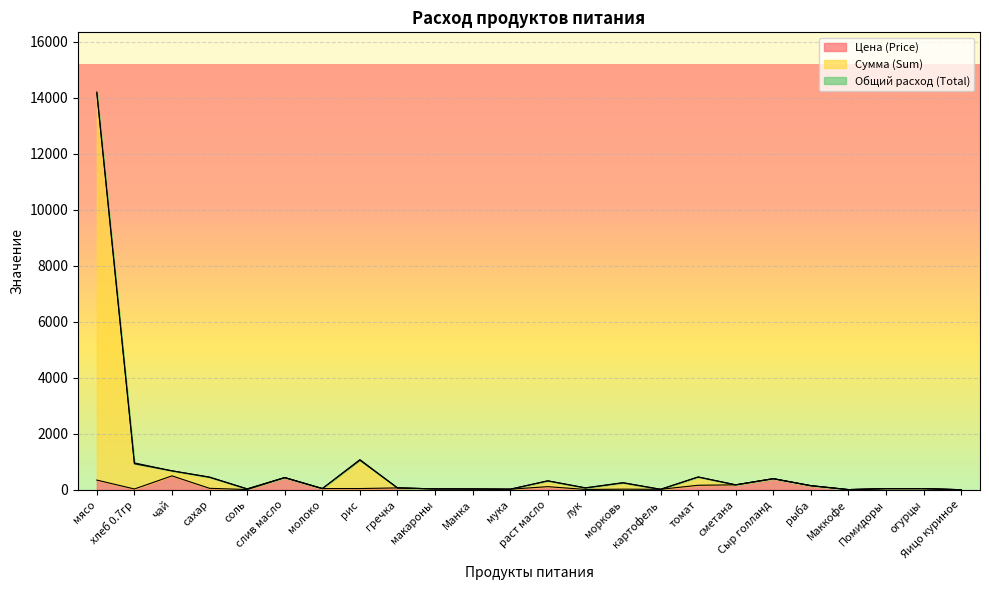

What is the highest value of the Цена (Price) series?

500.0